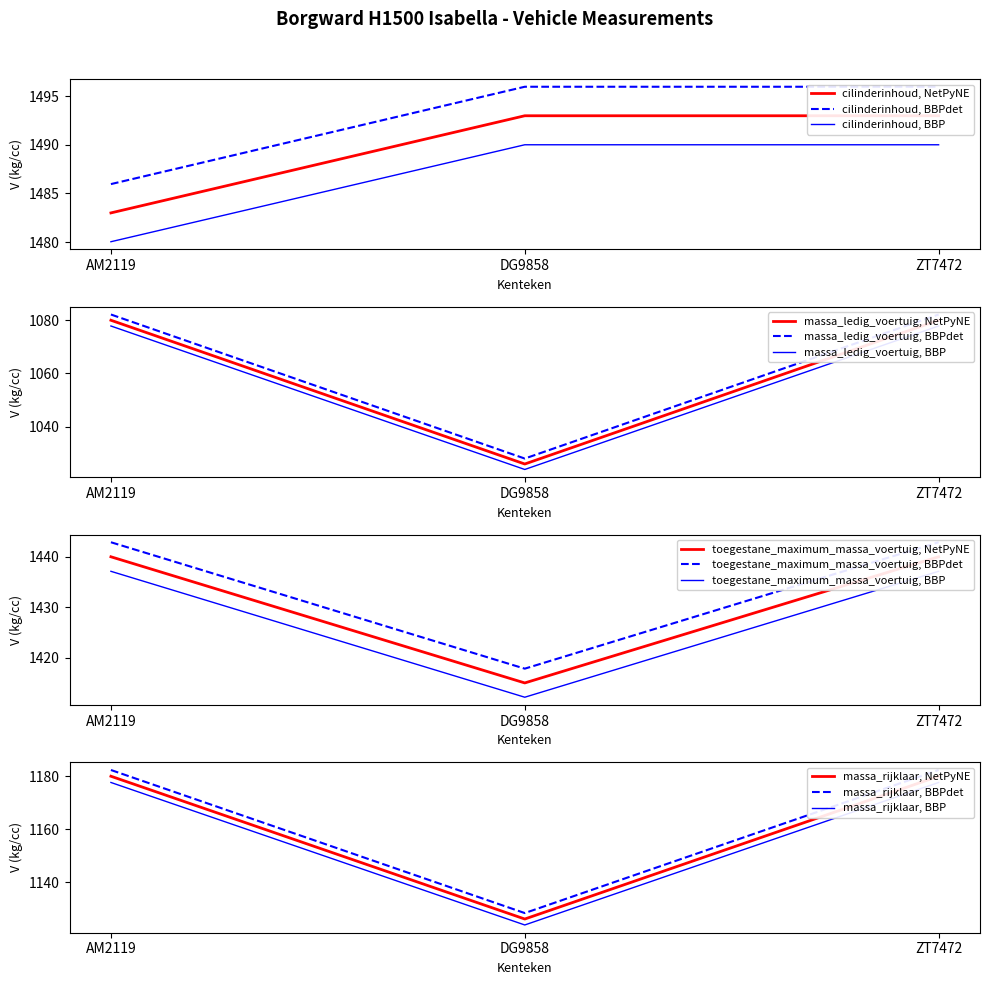

True or false: cilinderinhoud, BBP has a value of 2013.1 at DG9858.

False